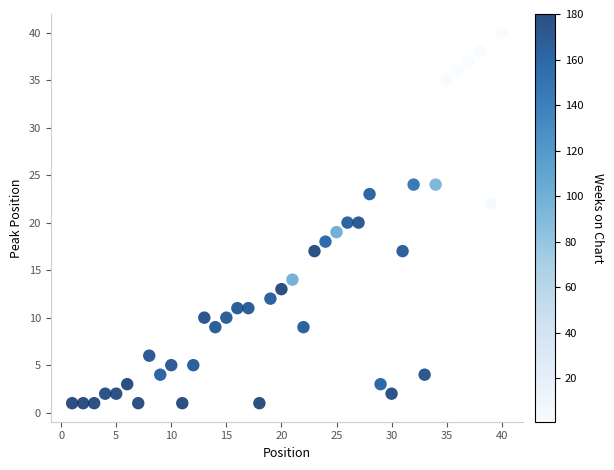

What is the range of X values (max minus min)?

39